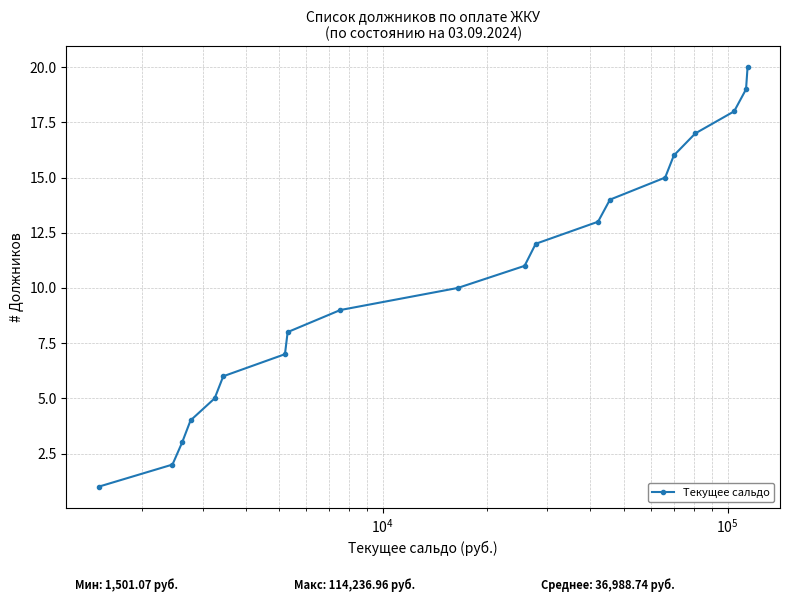

What is the difference between the maximum and minimum values?

19